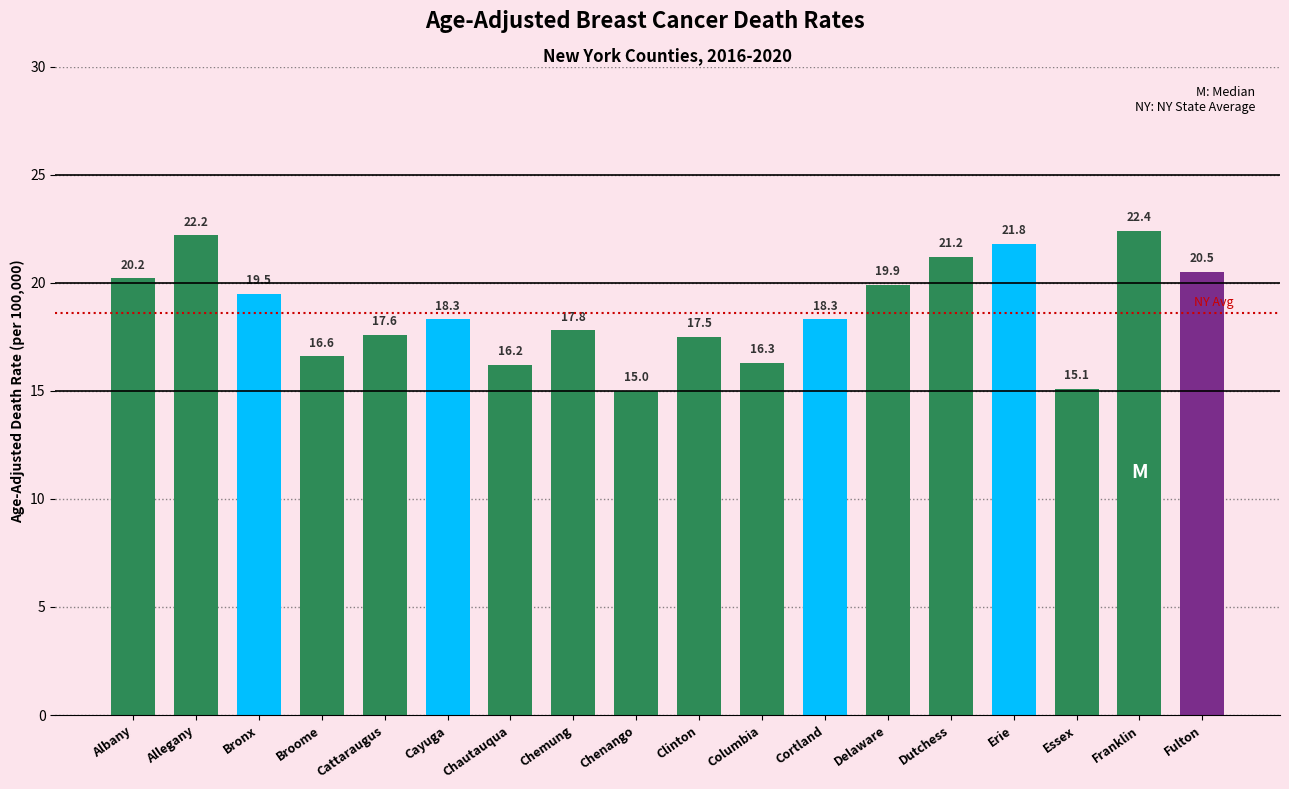

Reading left to right, transcribe all the data shown in this chart.

20.2	22.2	19.5	16.6	17.6	18.3	16.2	17.8	15.0	17.5	16.3	18.3	19.9	21.2	21.8	15.1	22.4	20.5